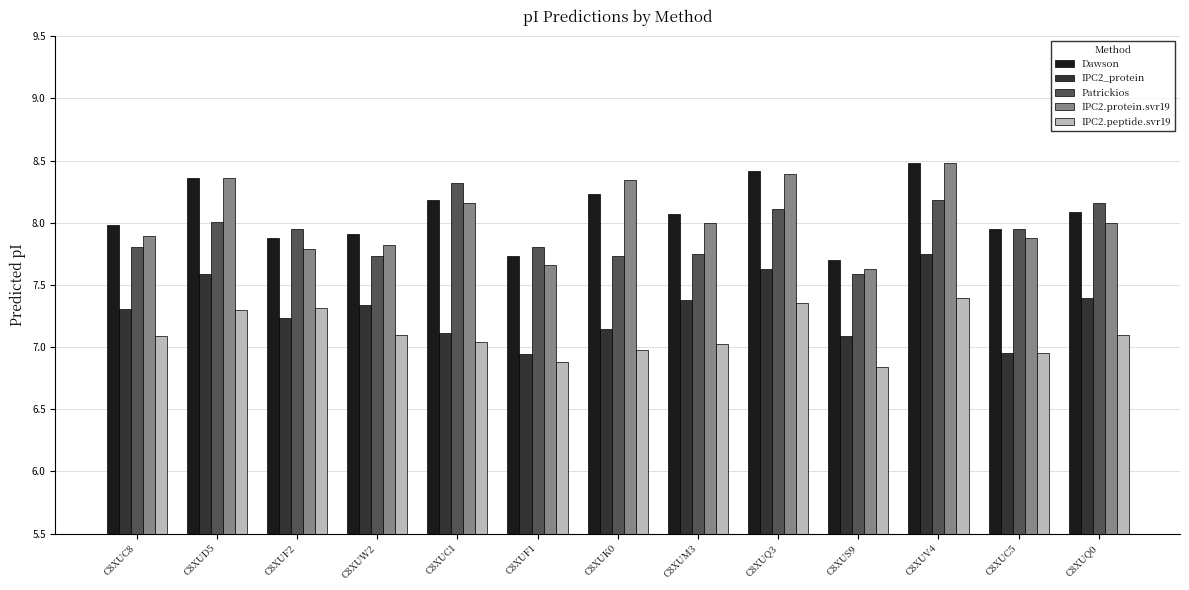

What is the greatest value displayed?

8.5